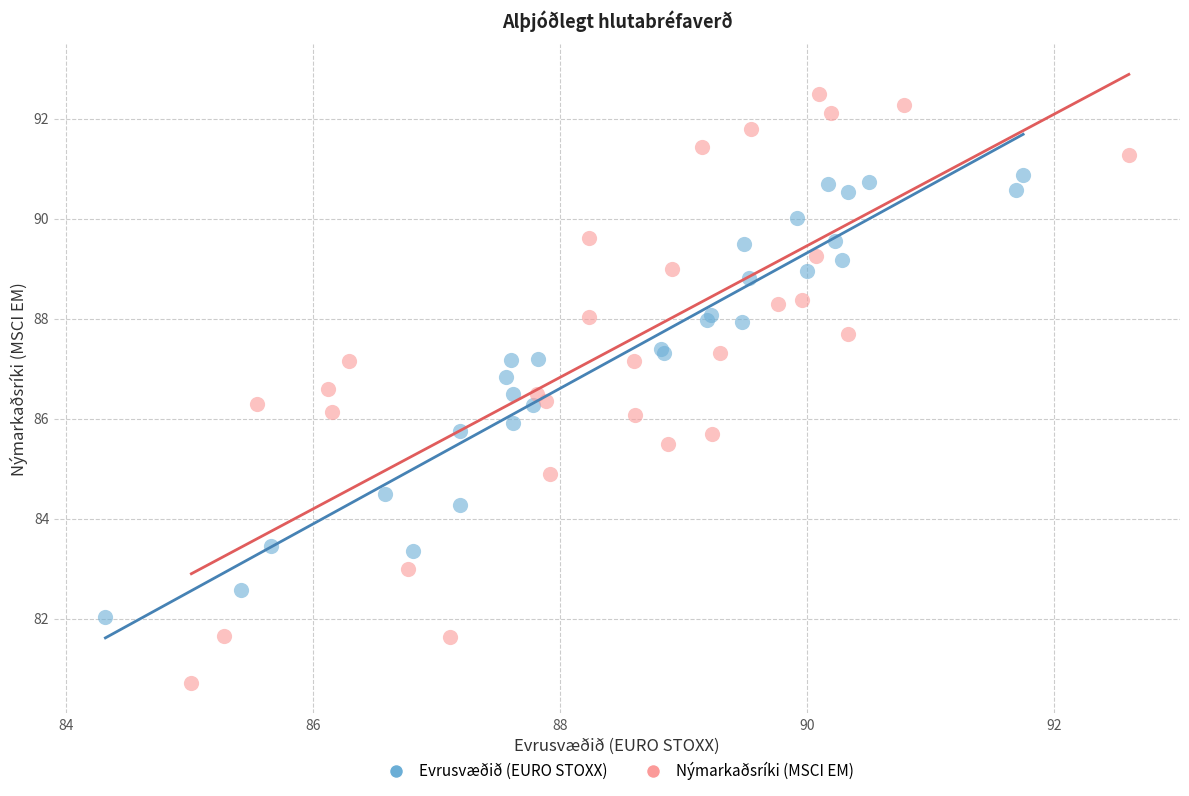

Which series reaches the minimum Y coordinate?

Nýmarkaðsríki (MSCI EM)